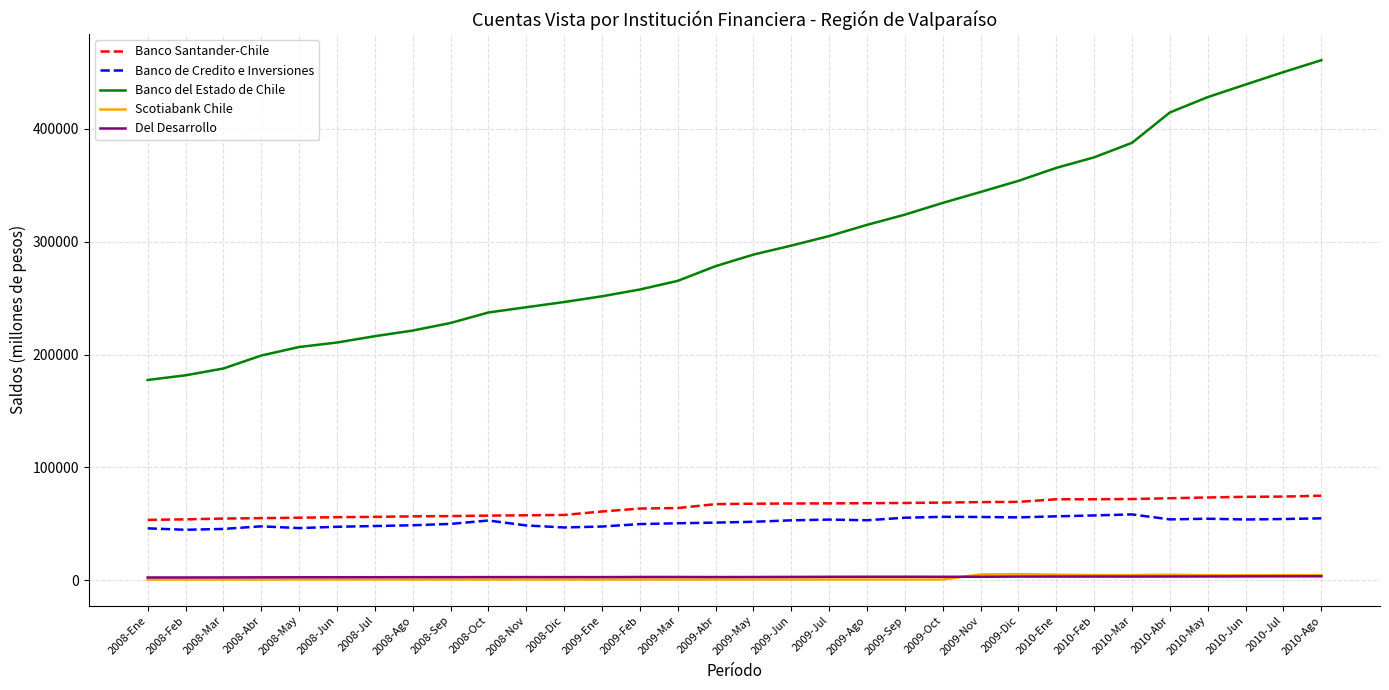

True or false: Scotiabank Chile and Banco Santander-Chile cross at least once.

False